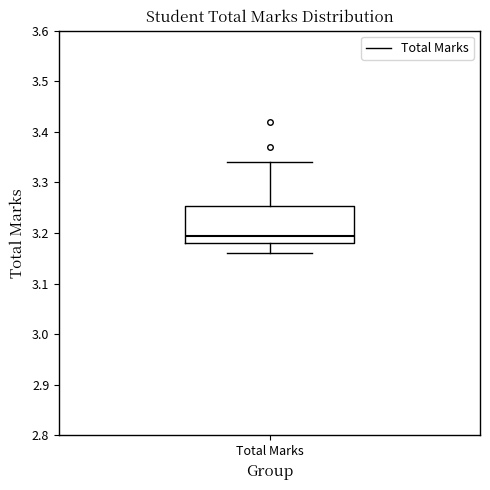

Read this box plot against the y-axis: the position of the median line, the range covered by the box, and the ends of both whiskers. The values are not printed on the chart, so give them approximately, as read against the axis.

median 3.20, box 3.18 to 3.25, whiskers 3.16 to 3.34